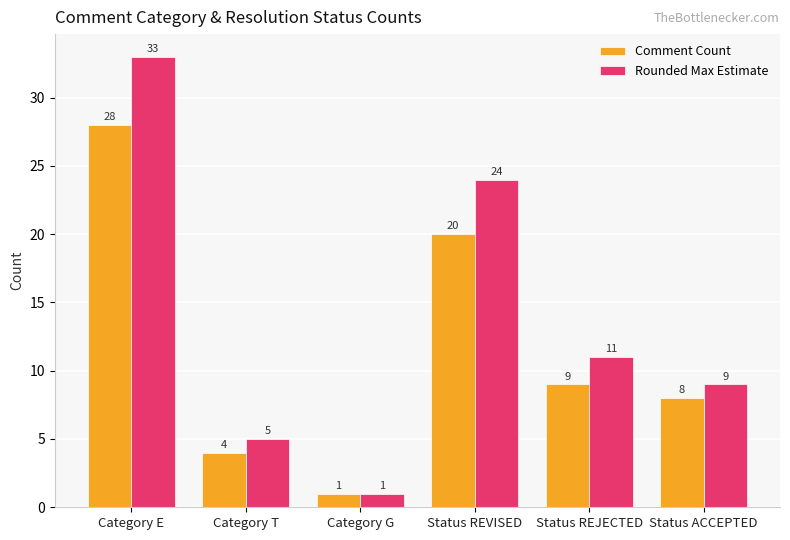

How many bars are there in total?

12